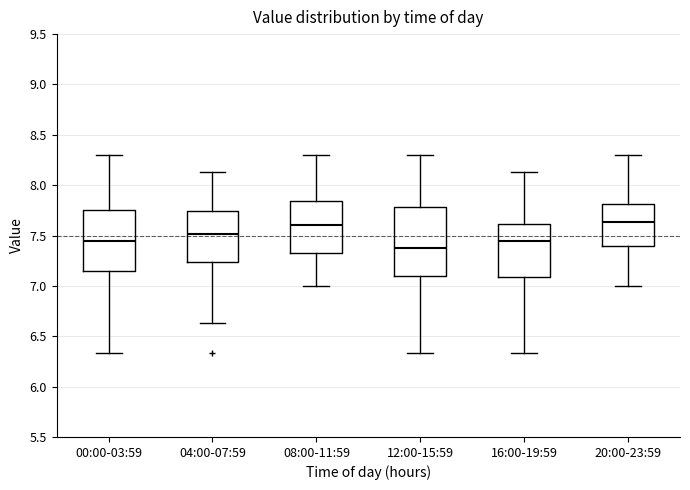

Where is the upper edge of the box for 16:00-19:59 on the y-axis? The values are not printed on the chart, so give them approximately, as read against the axis.

7.60